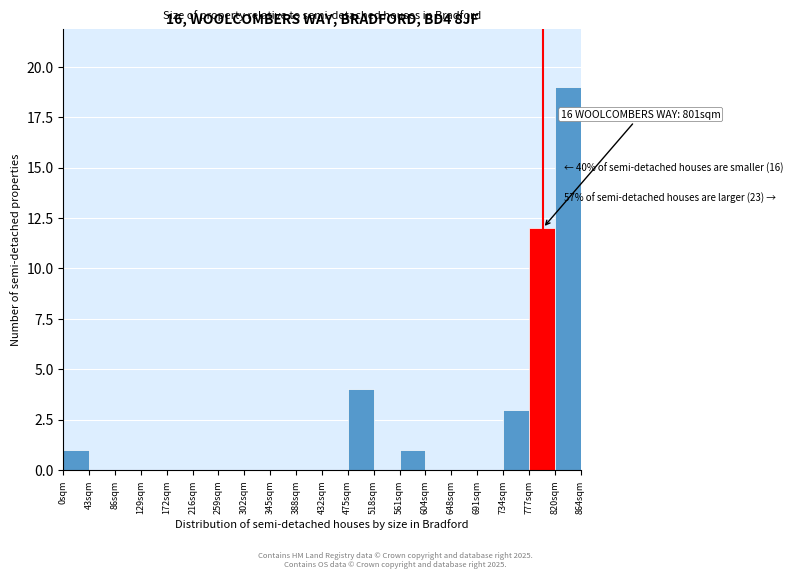

Which range on the x-axis has the tallest bar?

820 to 865